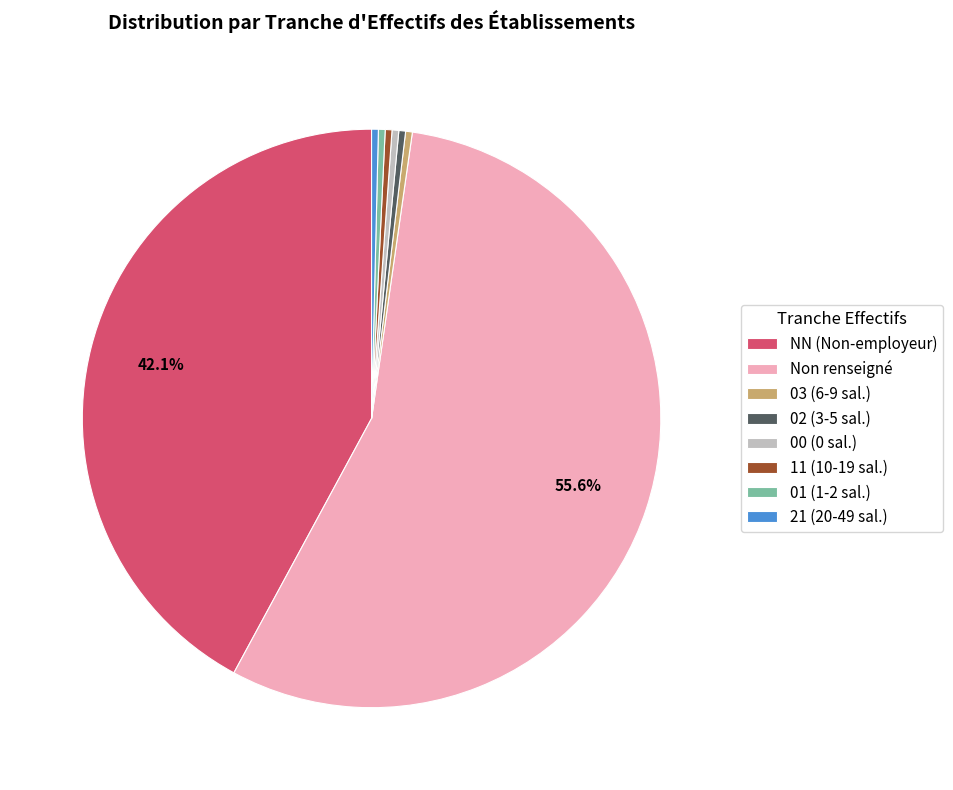

What is the largest slice in the pie chart?

Non renseigné